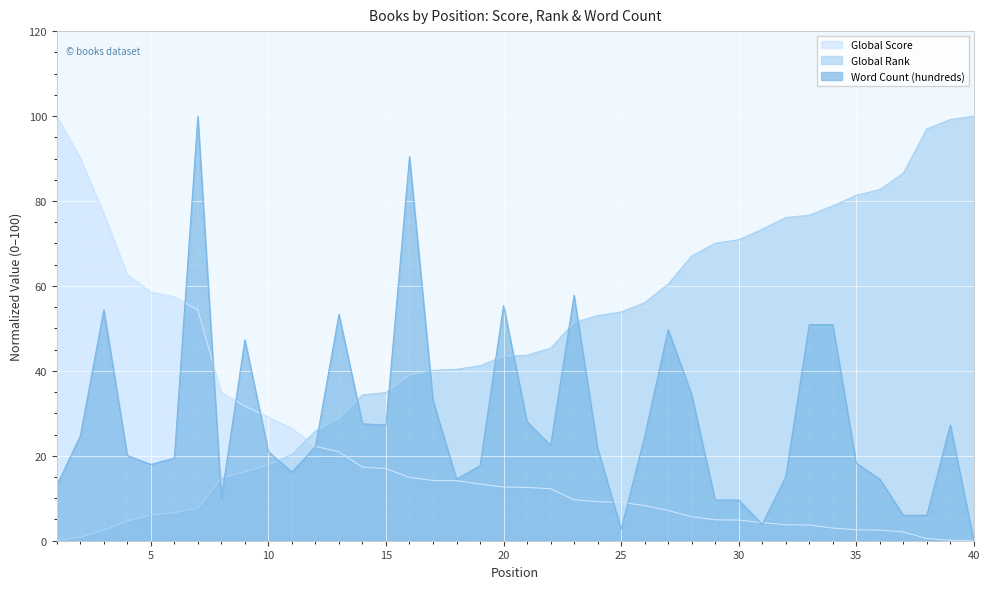

Is the value of Word Count (hundreds) at 37 greater than the value of Global Rank at 15?

No